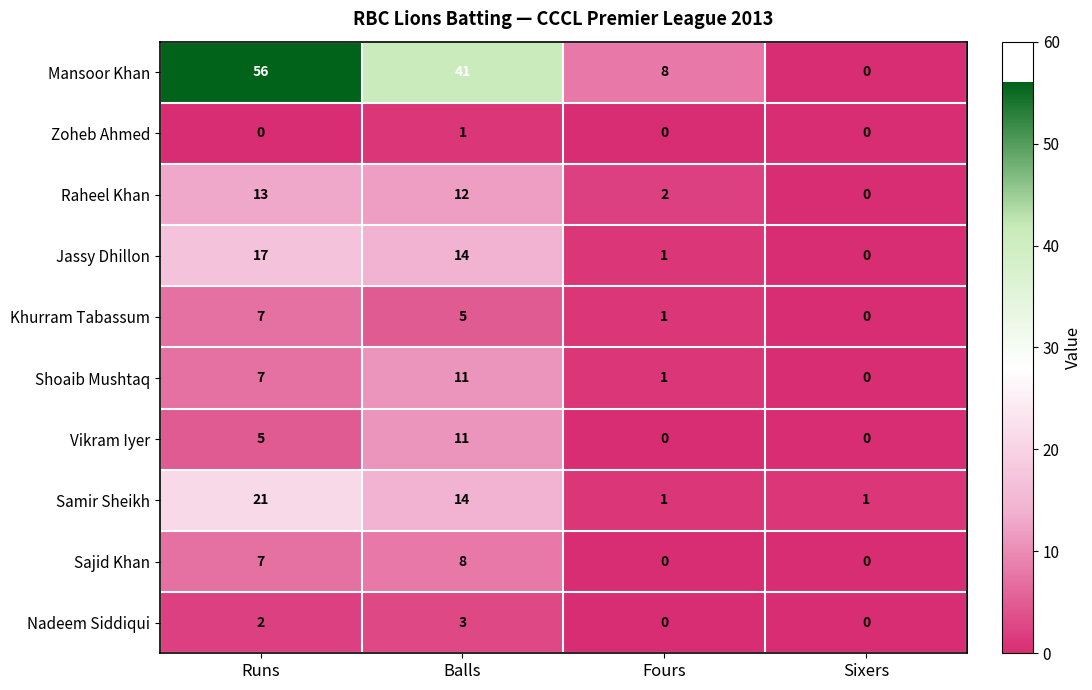

At which category is the sum across all series the highest?

Runs